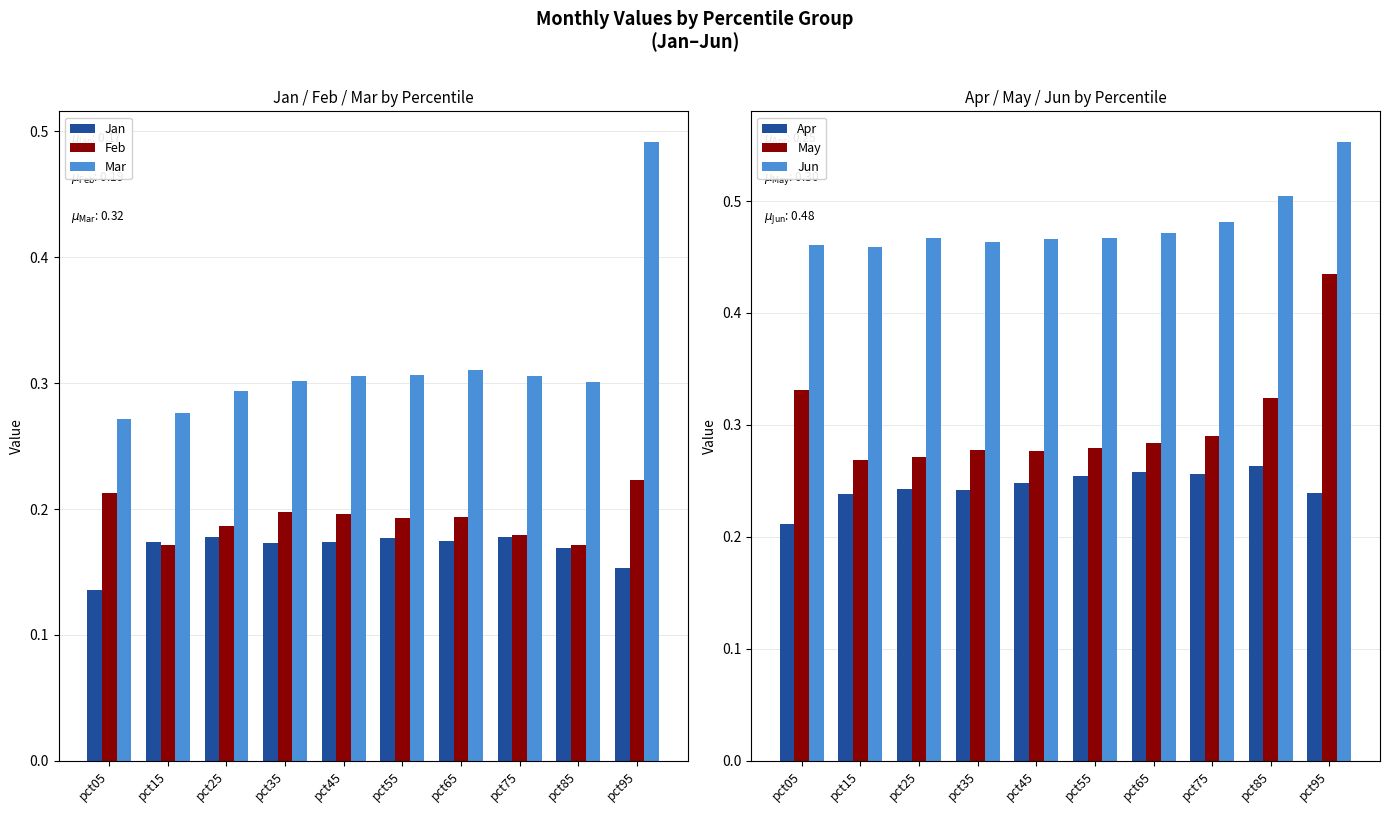

The May series shows 0.3 at pct65. True or false?

True